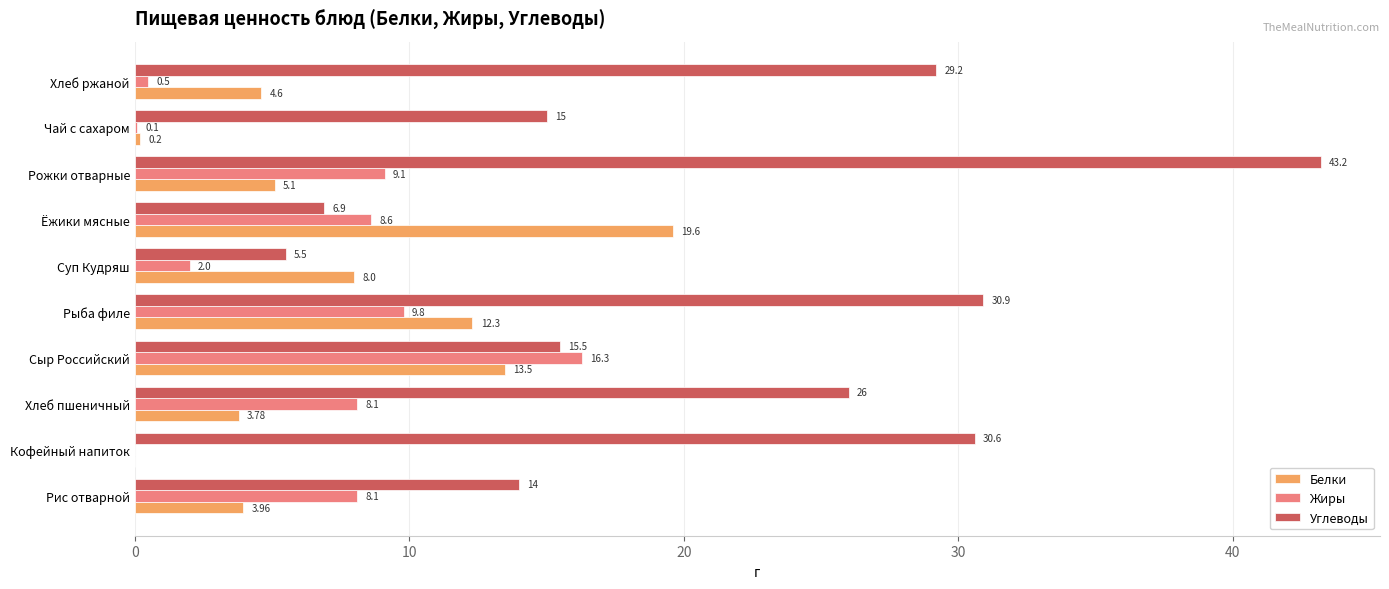

What are all the series names shown in the legend?

Белки, Жиры, Углеводы